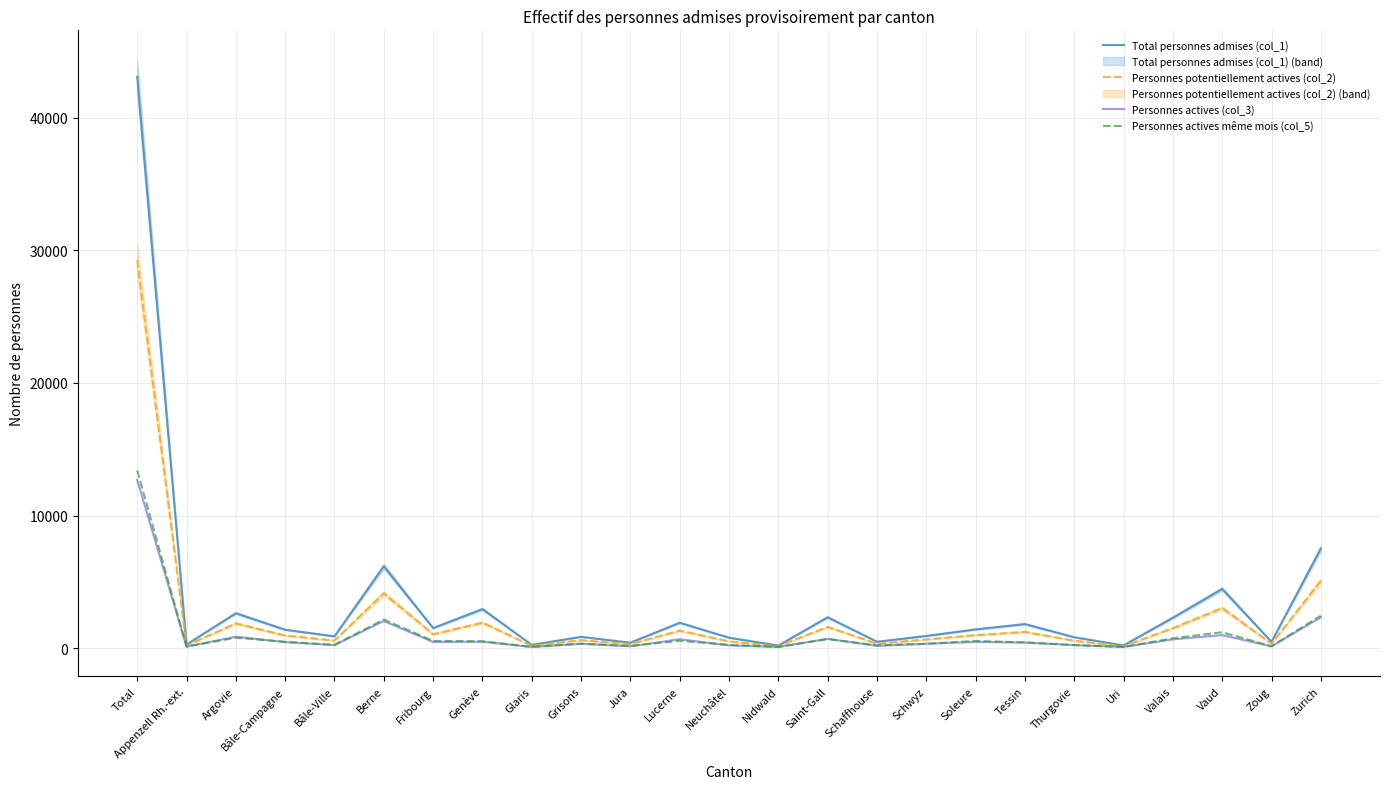

What is the smallest value displayed?

84